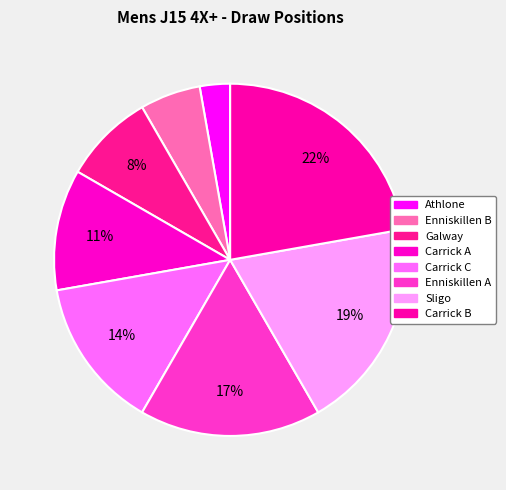

To the nearest percent, what portion does Enniskillen B represent?

6%